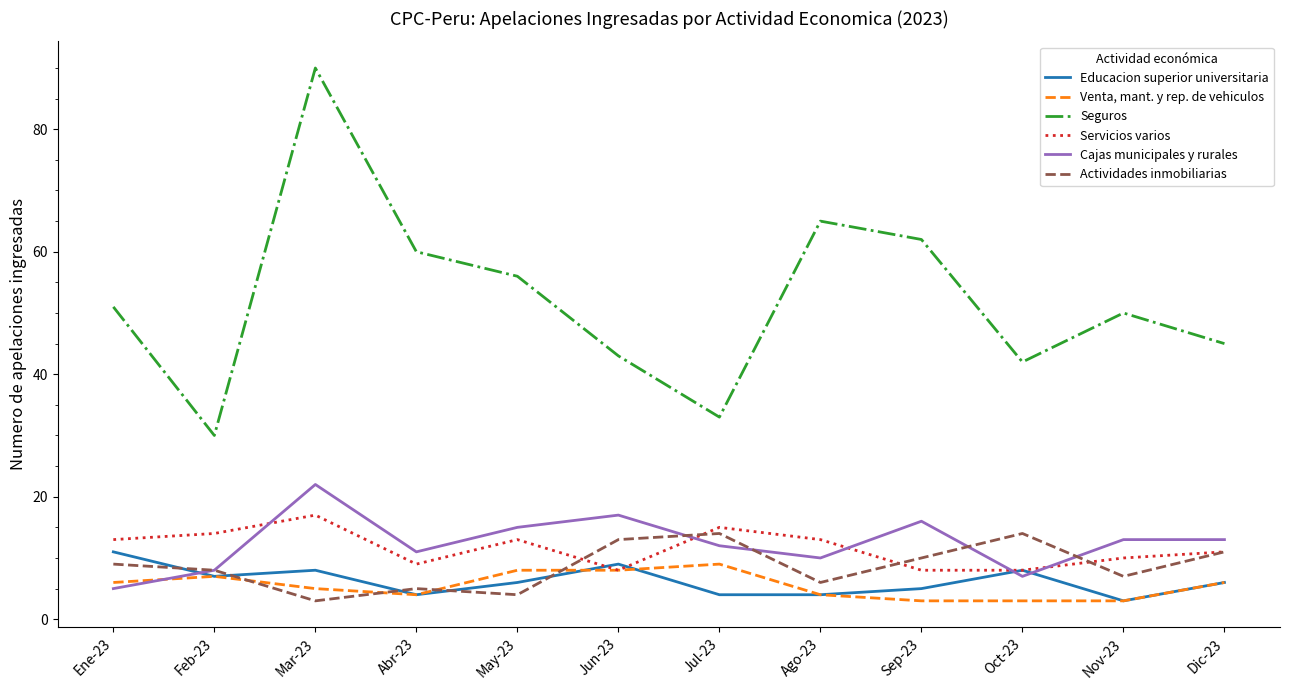

Which series has the largest range (max minus min)?

Seguros